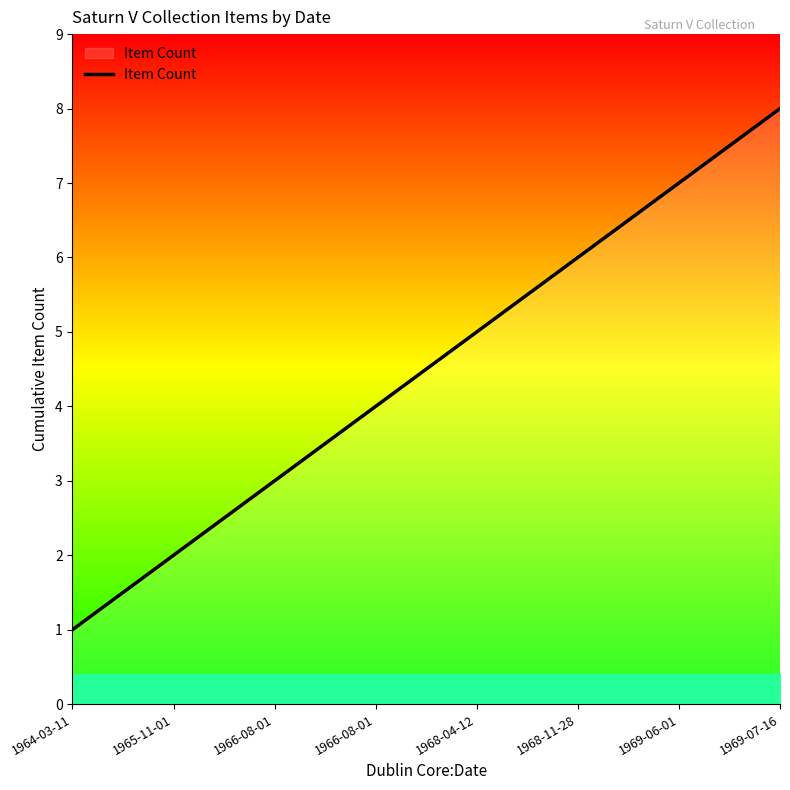

Count the number of categories in the chart.

8